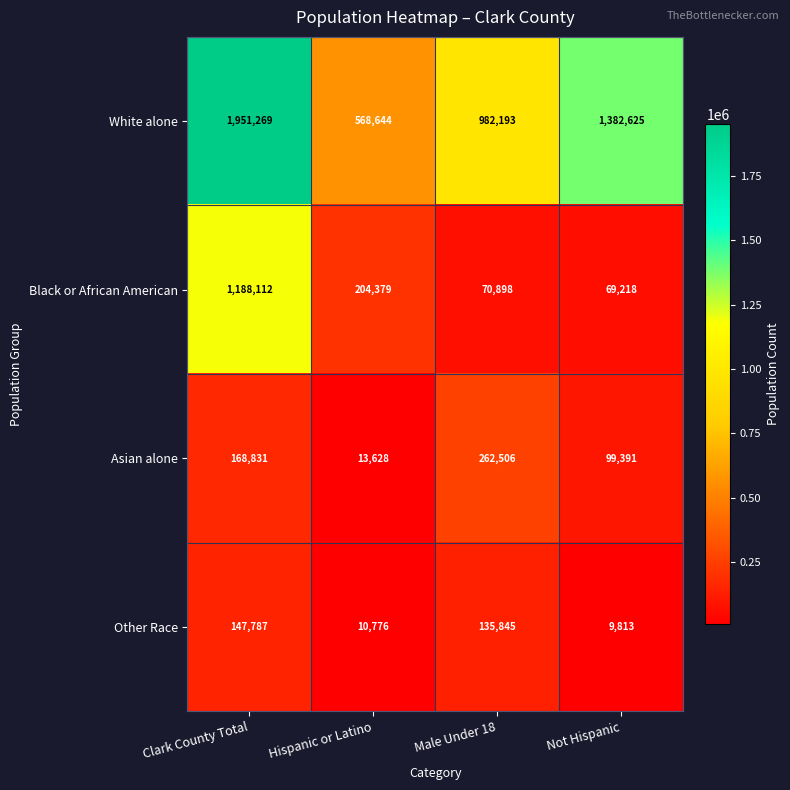

Rank the series by their maximum value, from lowest to highest.

Other Race, Asian alone, Black or African American, White alone